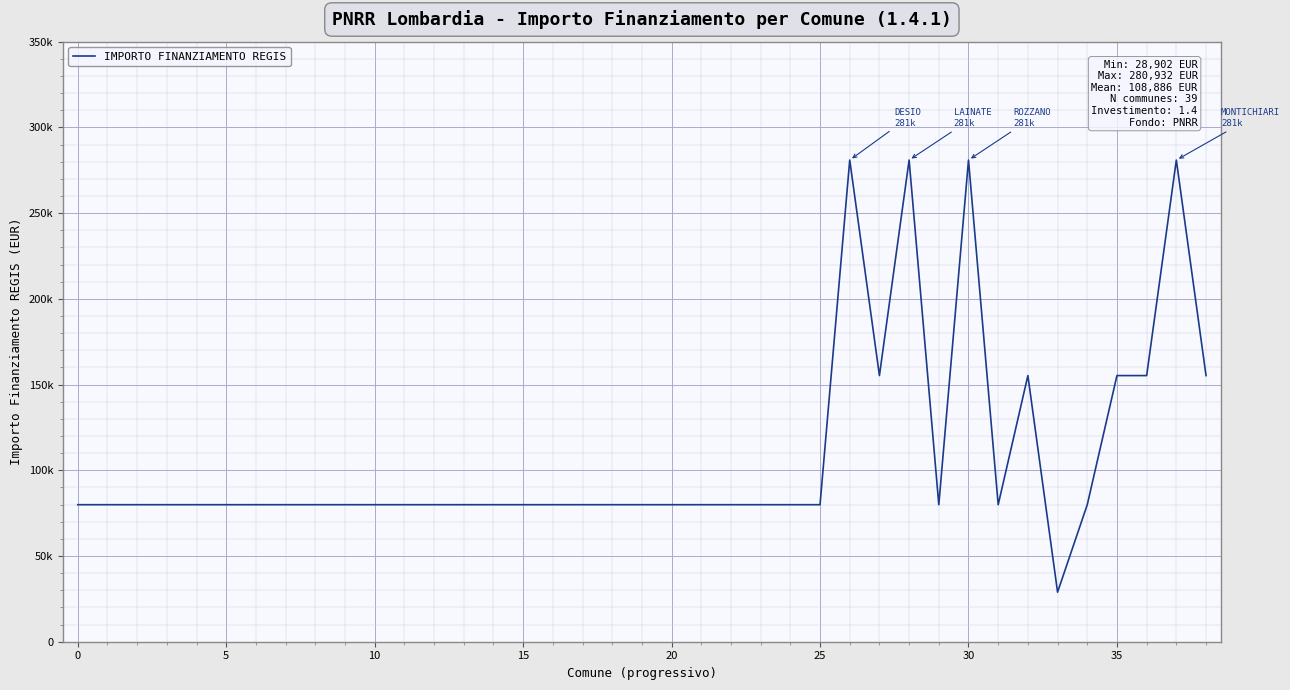

Does the chart have visible grid lines?

Yes